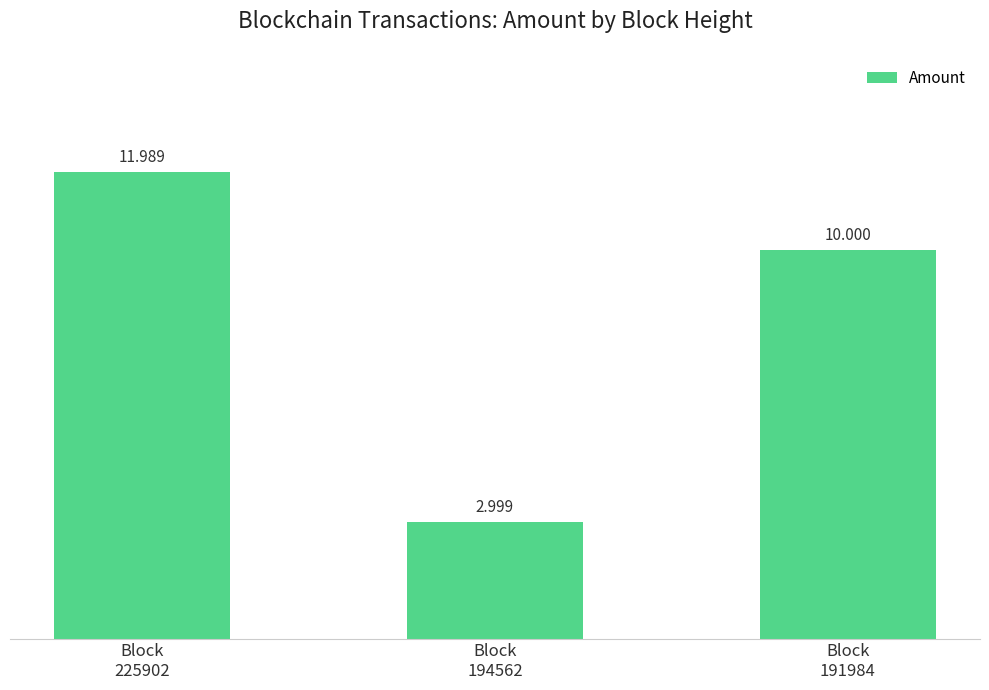

Count the number of categories in the chart.

3